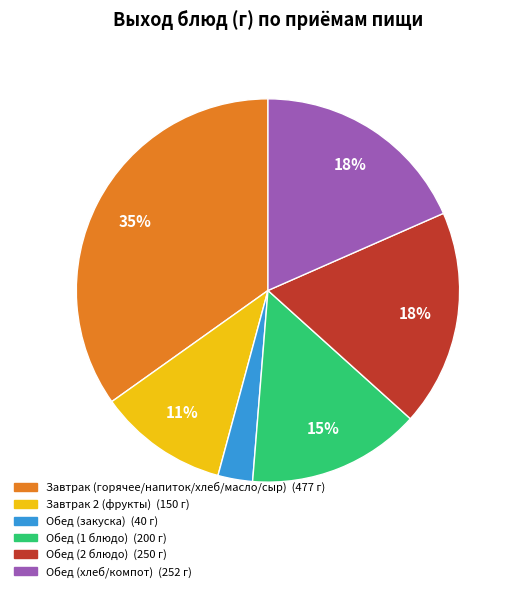

Is there a majority slice in this chart?

No